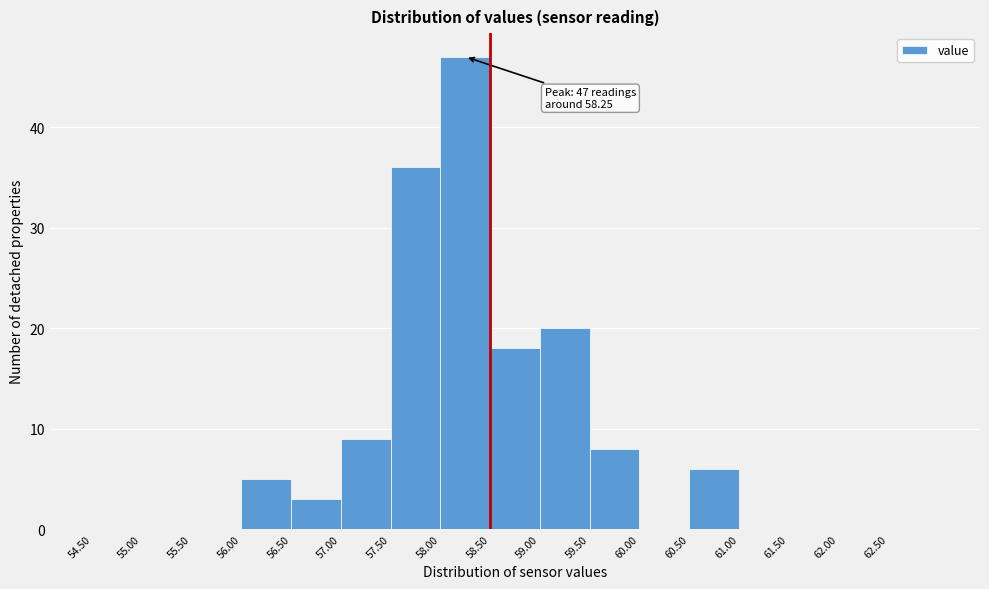

Over which range of the x-axis is the bar tallest?

58.0 to 58.5